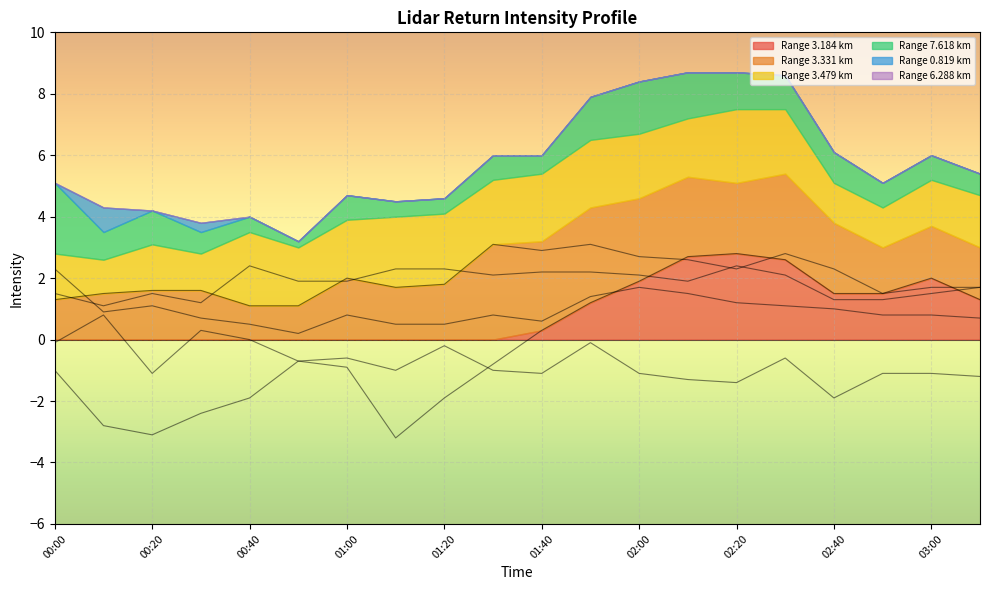

What is the greatest value displayed?

3.1